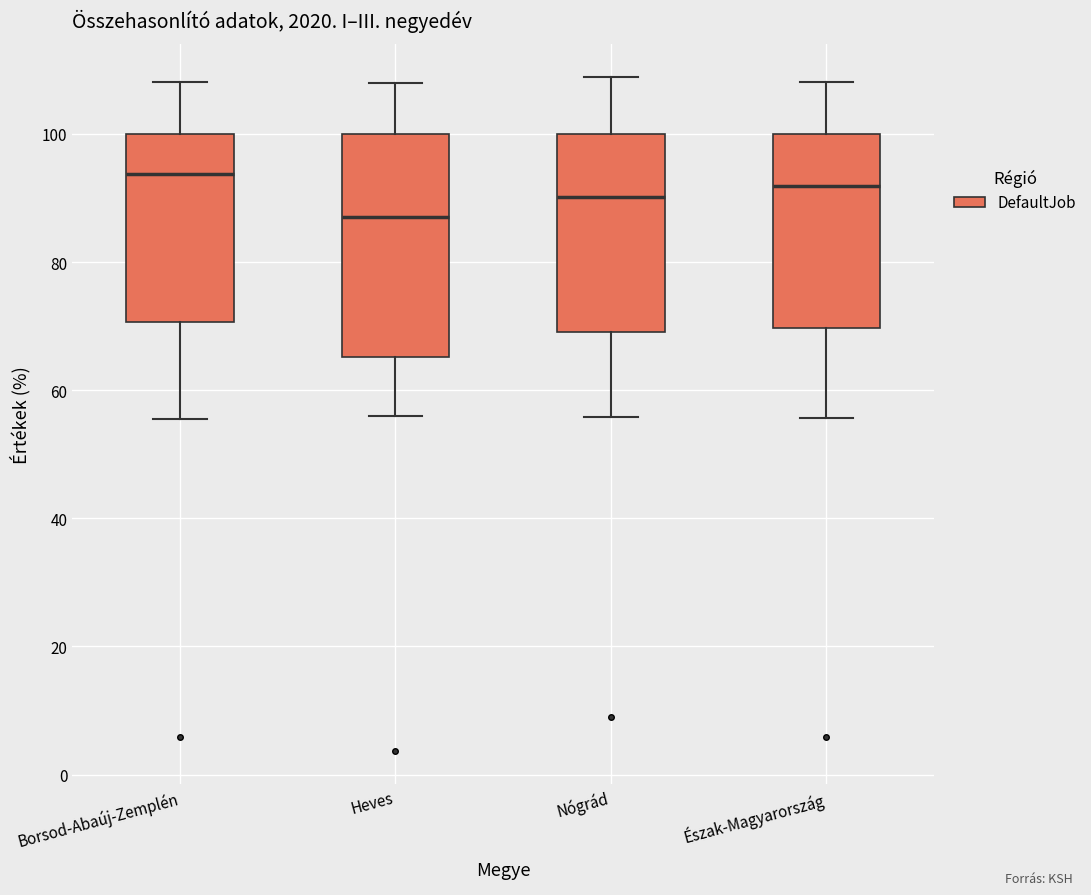

Which box has the highest median line?

Borsod-Abaúj-Zemplén